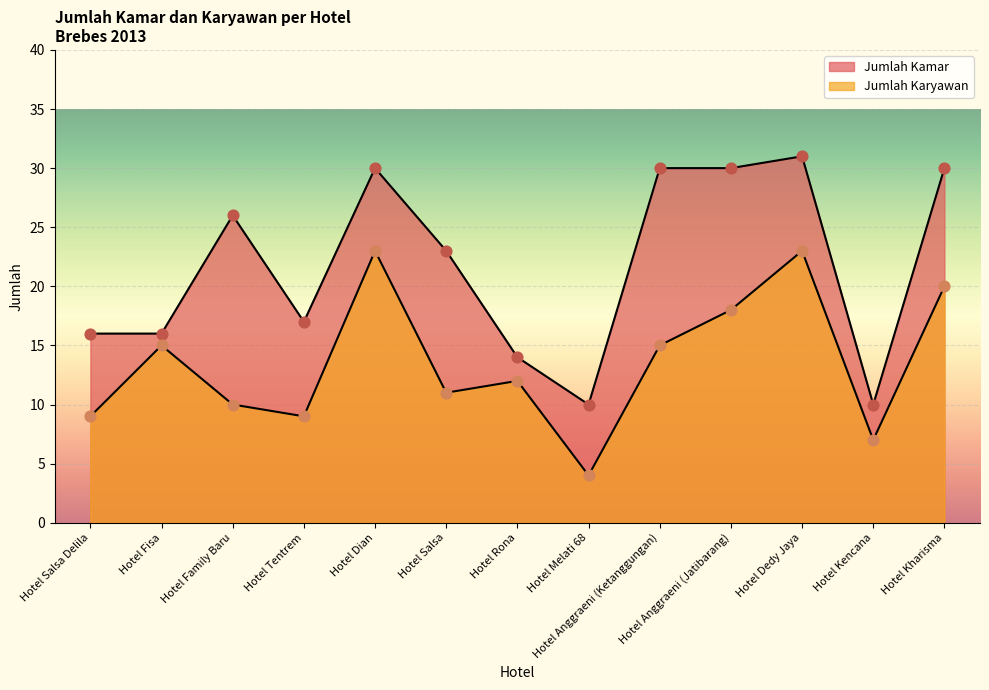

Is the value of Jumlah Kamar at Hotel Fisa greater than the value of Jumlah Karyawan at Hotel Family Baru?

Yes